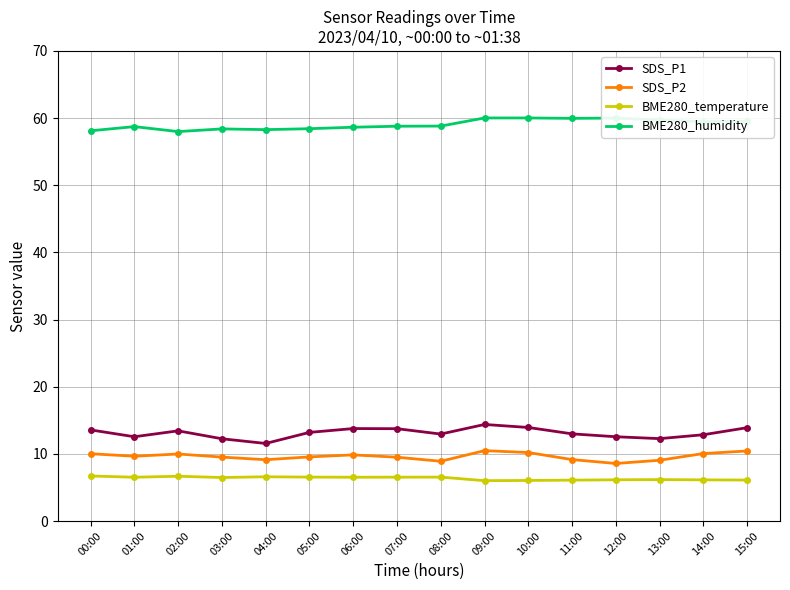

True or false: BME280_humidity and BME280_temperature cross at least once.

False